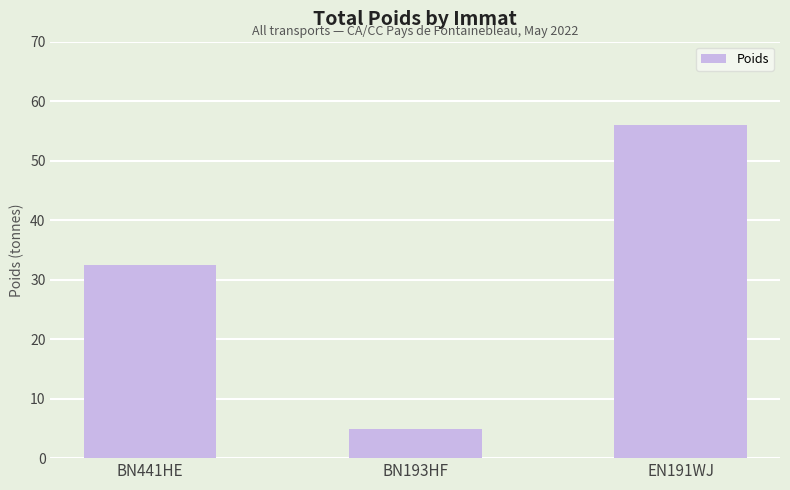

What is the difference between the maximum and second lowest values?

23.5